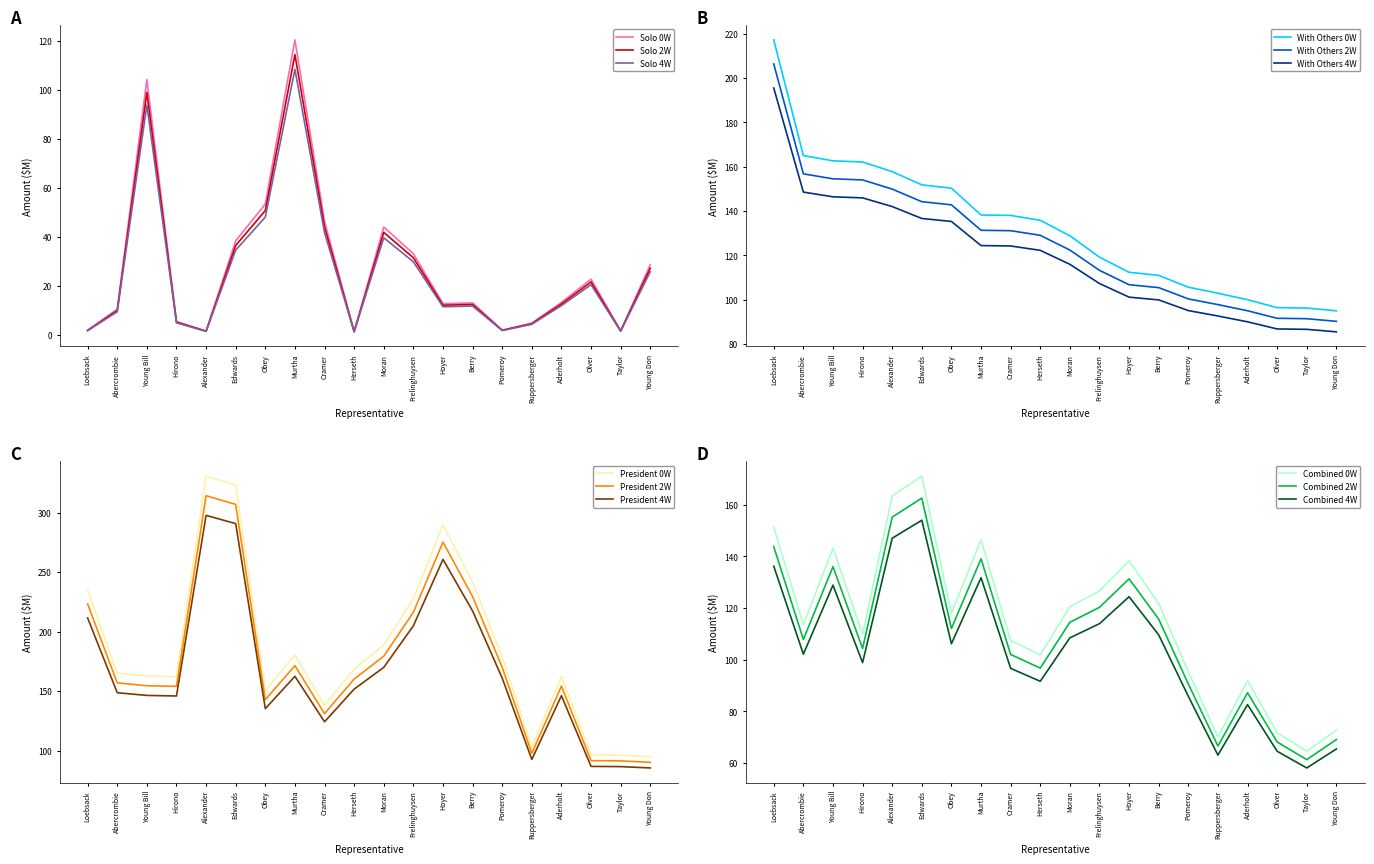

Is the value of Solo 2W at Obey greater than the value of Solo 4W at Hoyer?

Yes